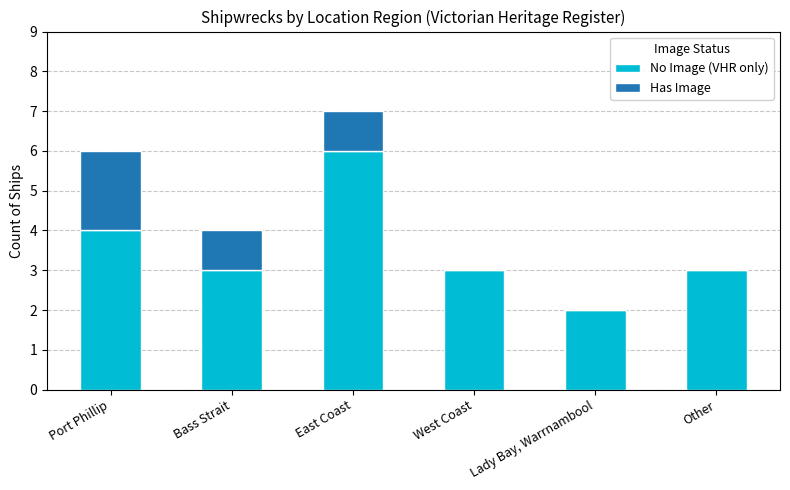

Are the bars horizontal?

No